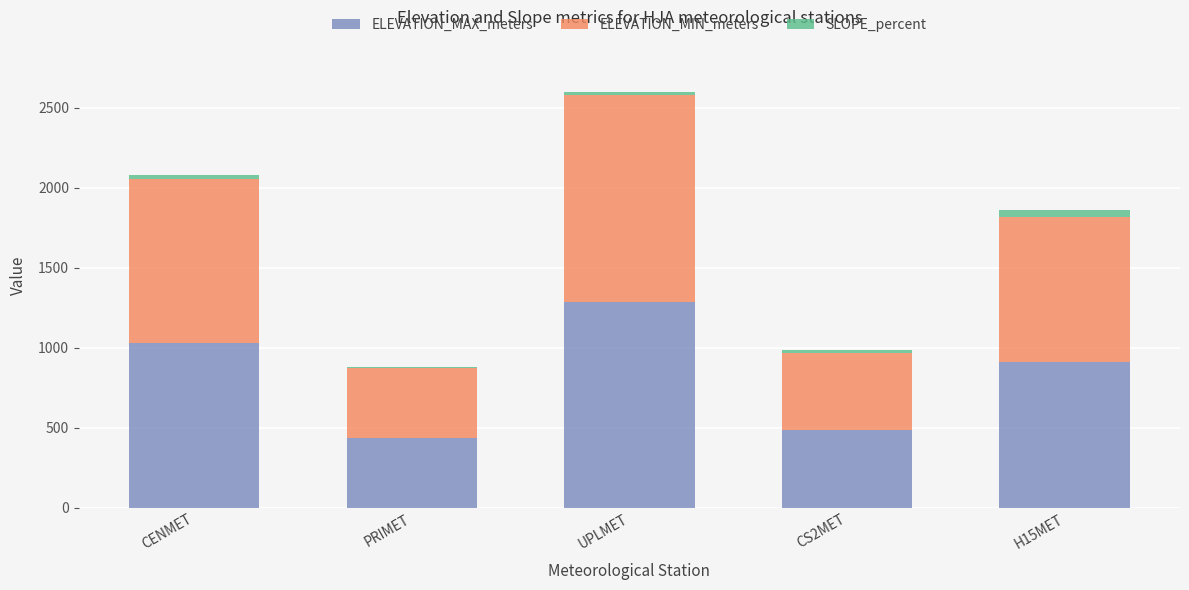

What is the sum of all ELEVATION_MAX_meters values?

4139.0